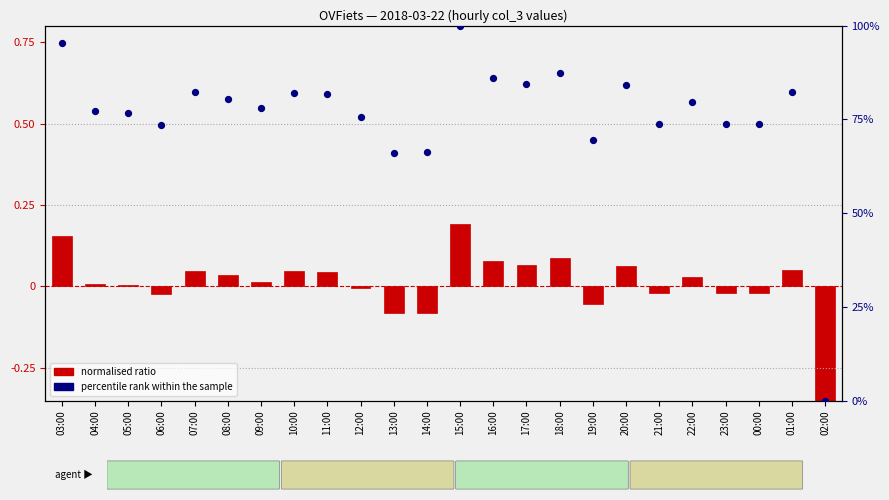

At which category is the sum across all series the highest?

15:00